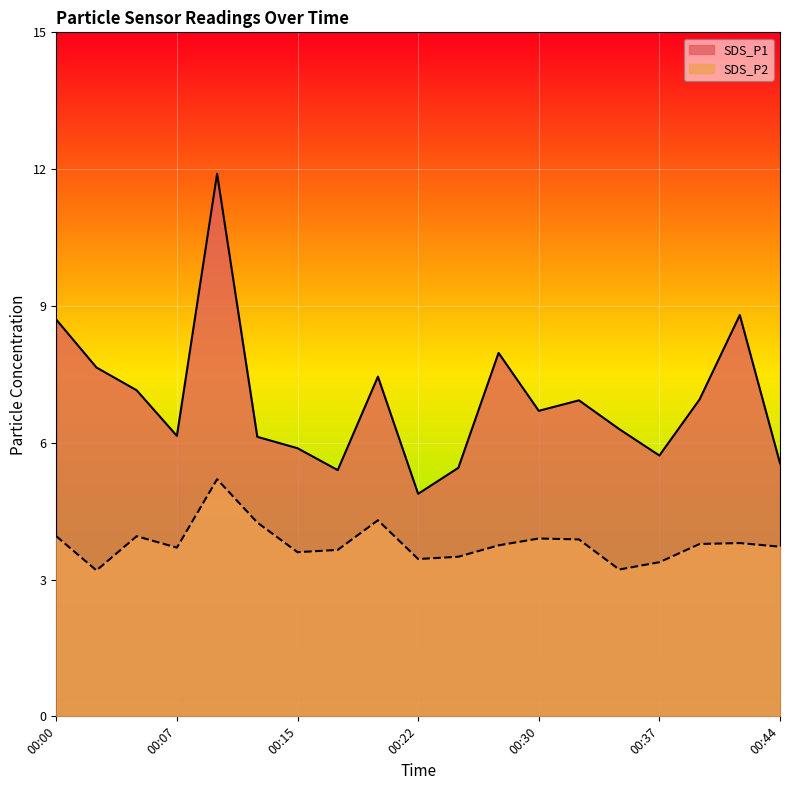

Which series has the largest total across all categories?

SDS_P1